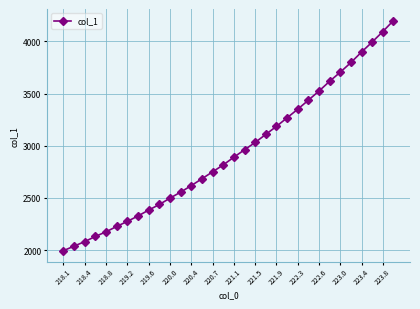

What is the smallest value displayed?

1994.0